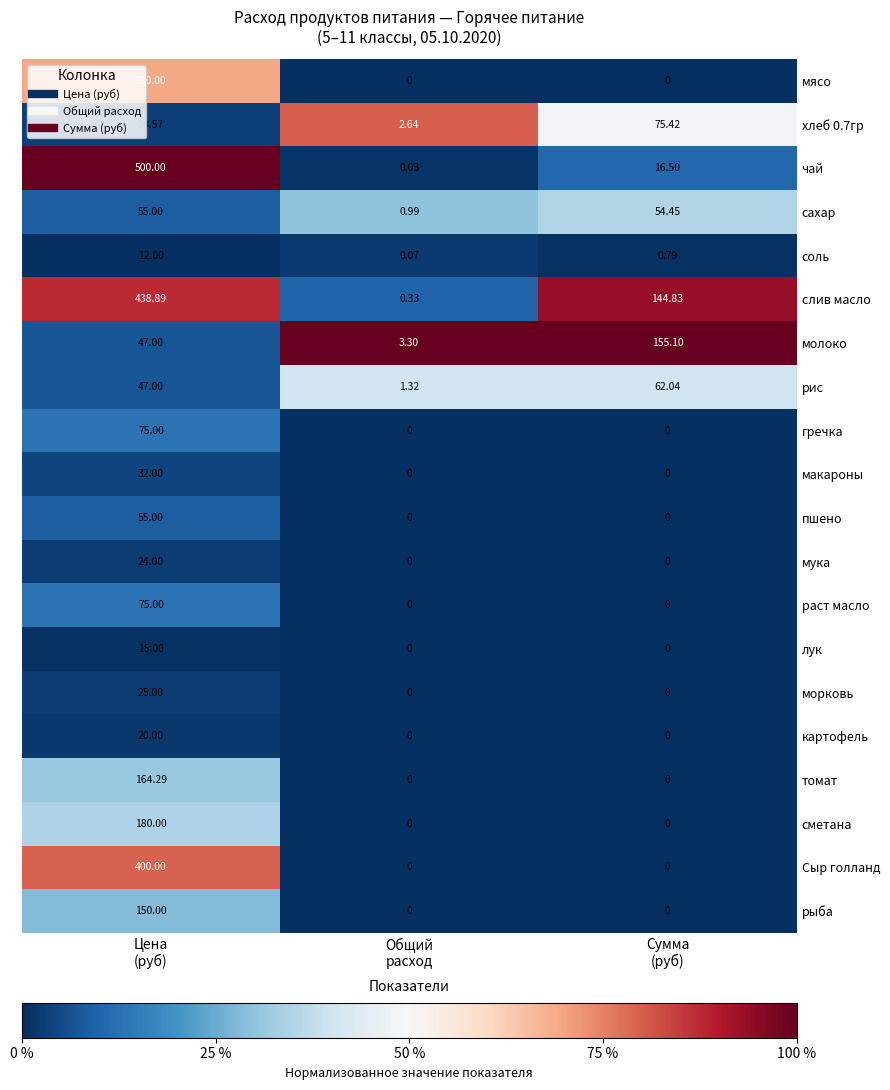

At which category does the chart reach its peak across all series?

Цена
(руб)